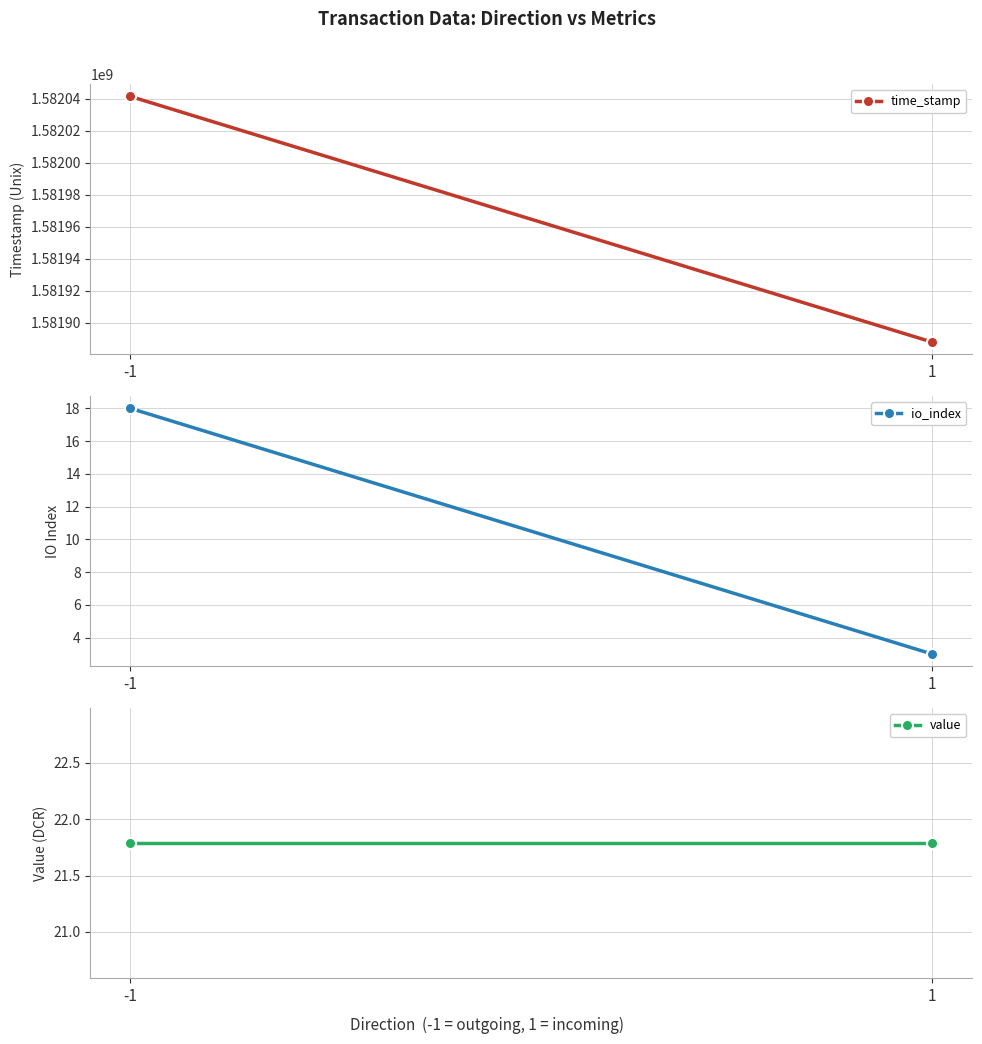

Between -1 and 1, which series saw the biggest shift?

time_stamp